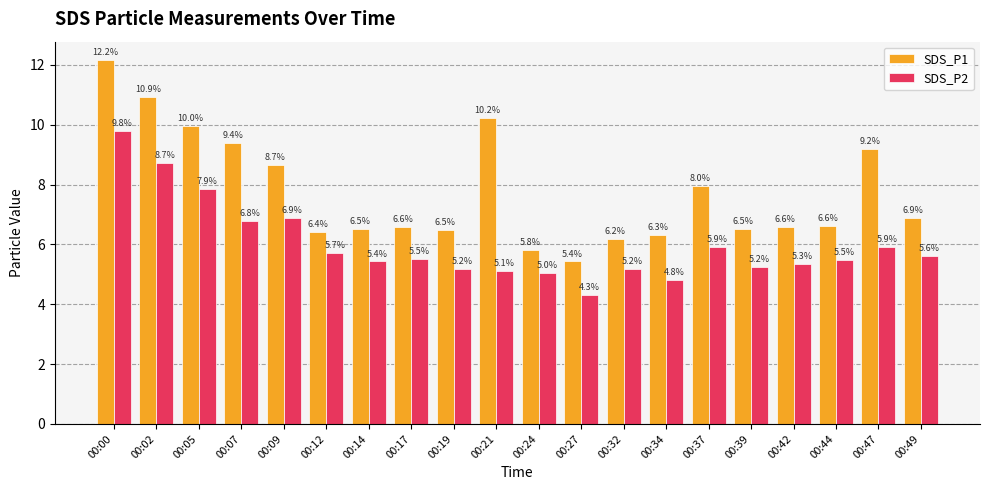

Reading left to right, transcribe all the data shown in this chart.

SDS_P1: 00:00=12.2	00:02=10.9	00:05=10.0	00:07=9.4	00:09=8.7	00:12=6.4	00:14=6.5	00:17=6.6	00:19=6.5	00:21=10.2	00:24=5.8	00:27=5.4	00:32=6.2	00:34=6.3	00:37=8.0	00:39=6.5	00:42=6.6	00:44=6.6	00:47=9.2	00:49=6.9
SDS_P2: 00:00=9.8	00:02=8.7	00:05=7.9	00:07=6.8	00:09=6.9	00:12=5.7	00:14=5.4	00:17=5.5	00:19=5.2	00:21=5.1	00:24=5.0	00:27=4.3	00:32=5.2	00:34=4.8	00:37=5.9	00:39=5.2	00:42=5.3	00:44=5.5	00:47=5.9	00:49=5.6